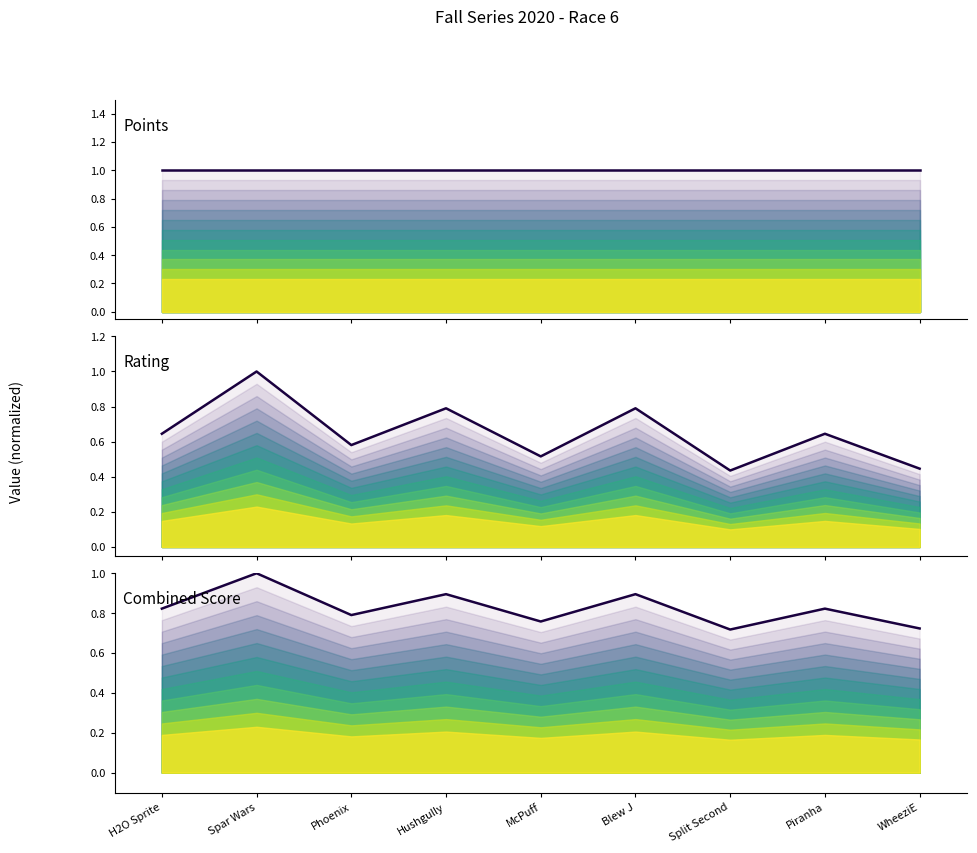

How many series are shown in this chart?

3